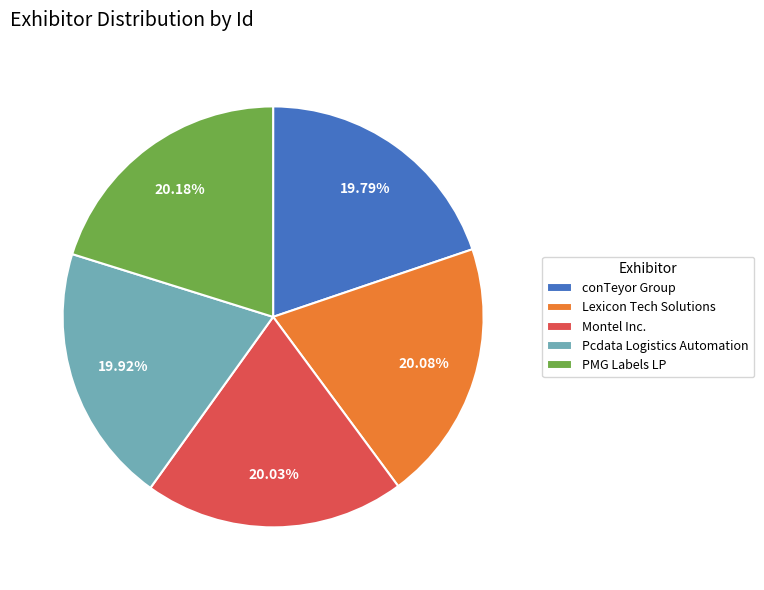

What percentage is NOT represented by PMG Labels LP?

79.8%